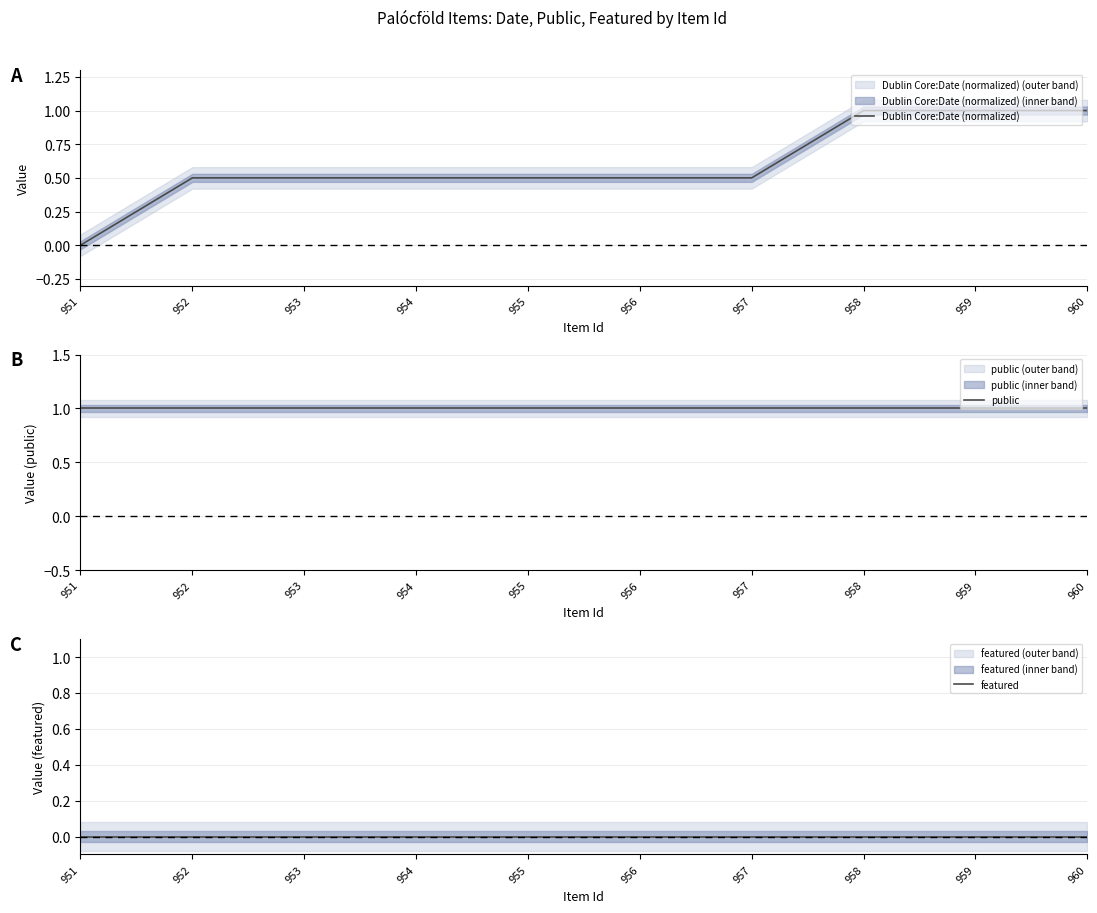

Which series has the largest total across all categories?

public